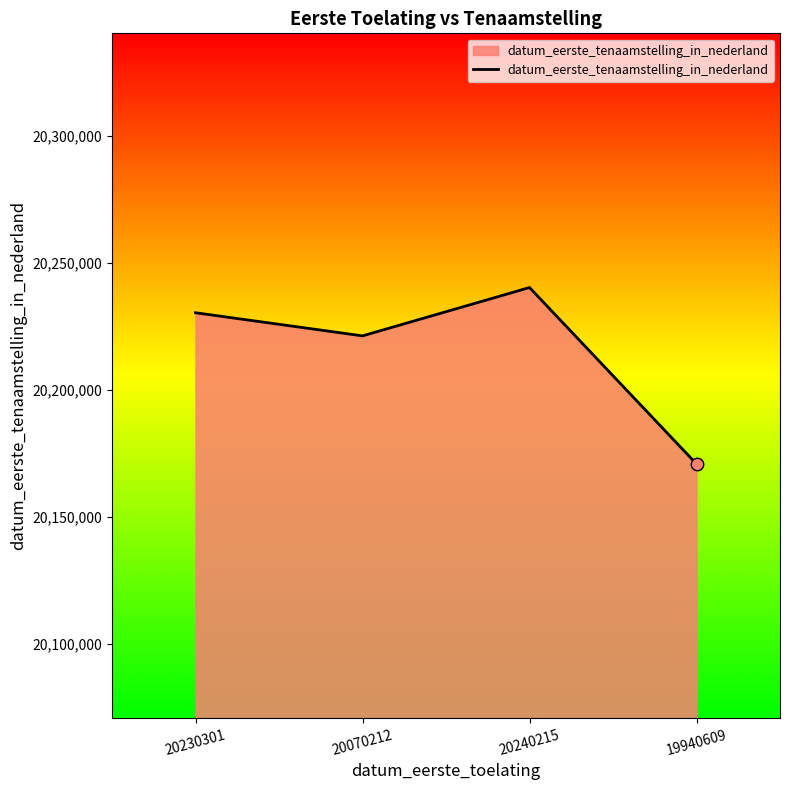

Between 19940609 and 20230301, which is larger?

20230301